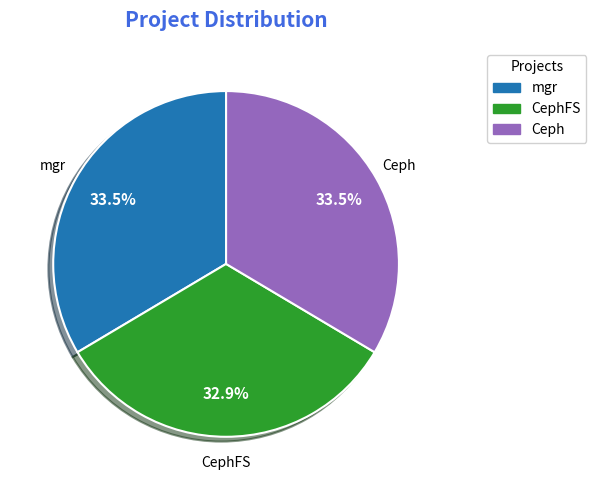

Does any single category account for the majority?

No